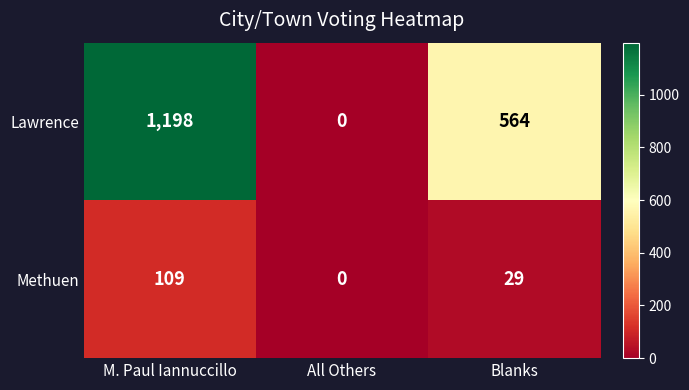

What is the sum of all Methuen values?

138